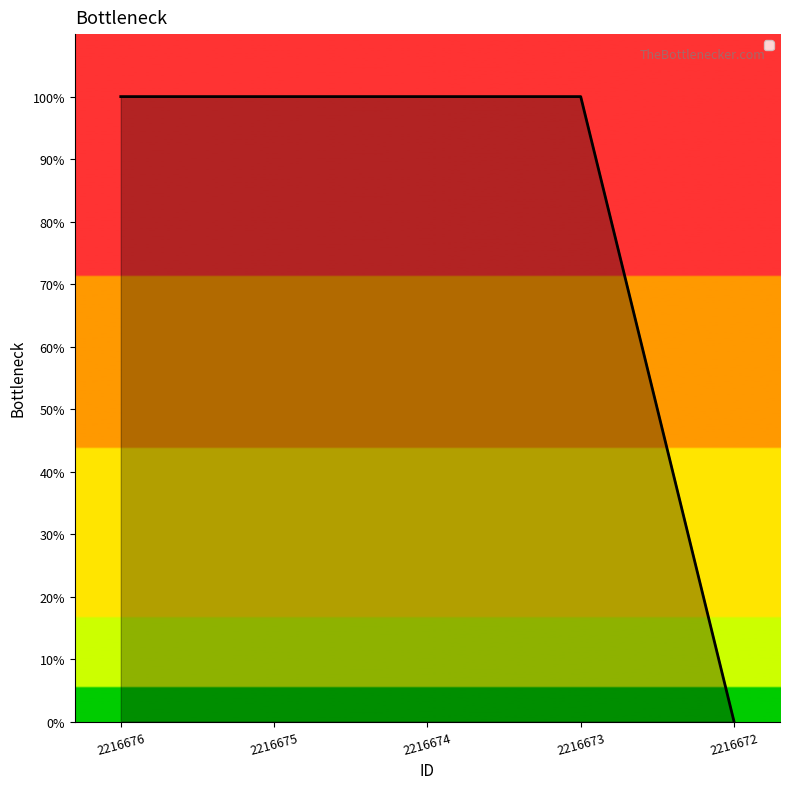

Which label corresponds to the largest value in the chart?

2216676